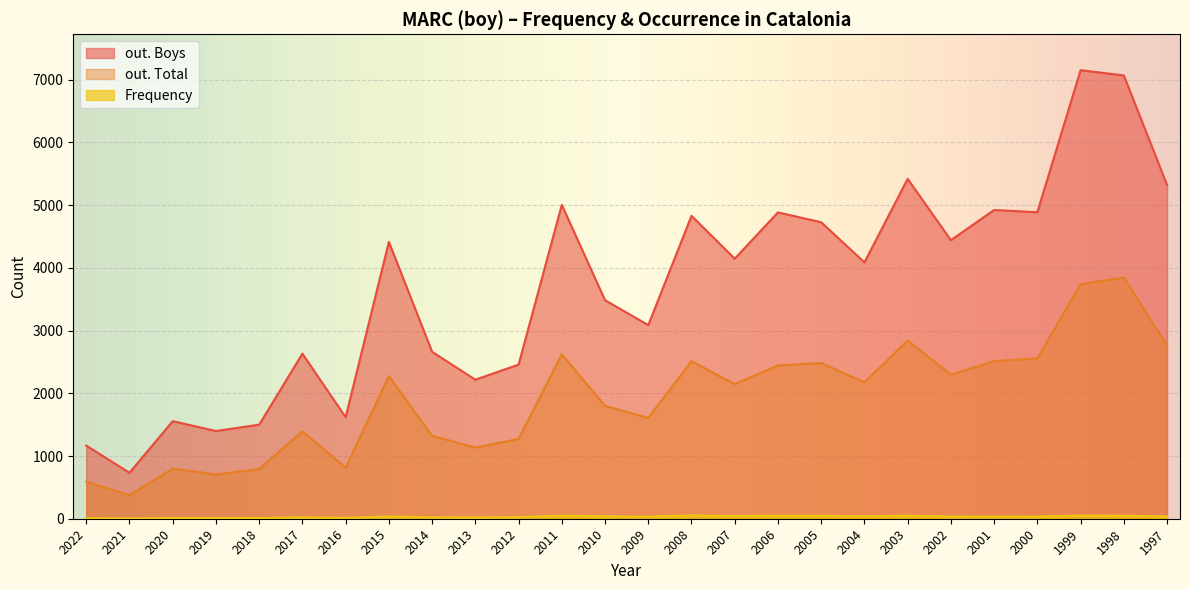

What are all the series names shown in the legend?

out. Total, out. Boys, Frequency